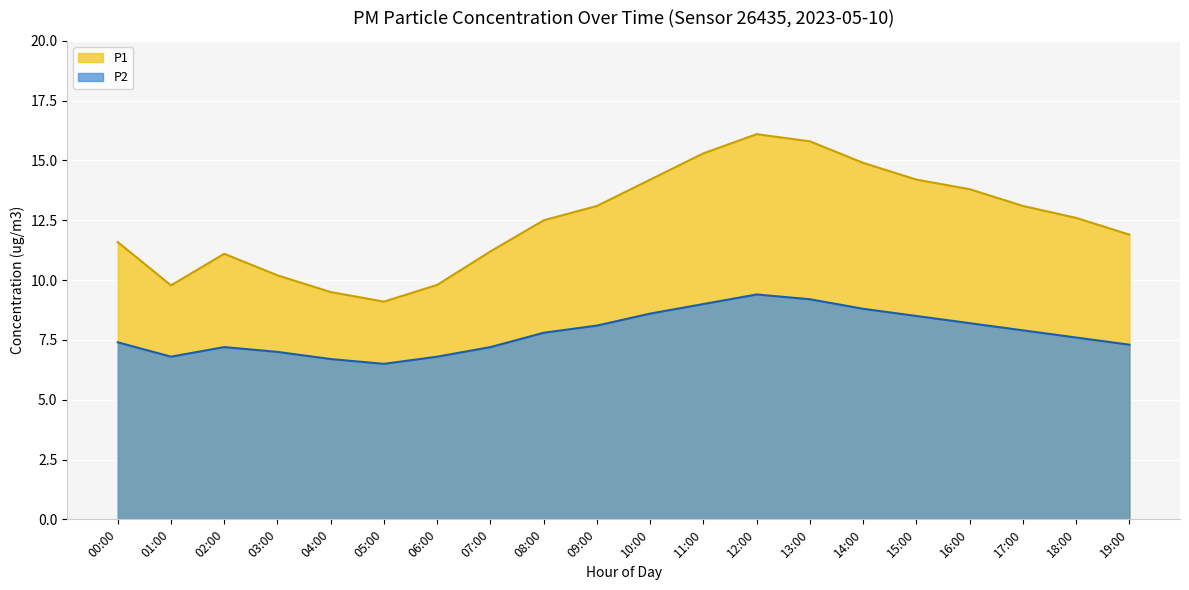

In P2, how many points are lower than both neighbors (excluding endpoints)?

2